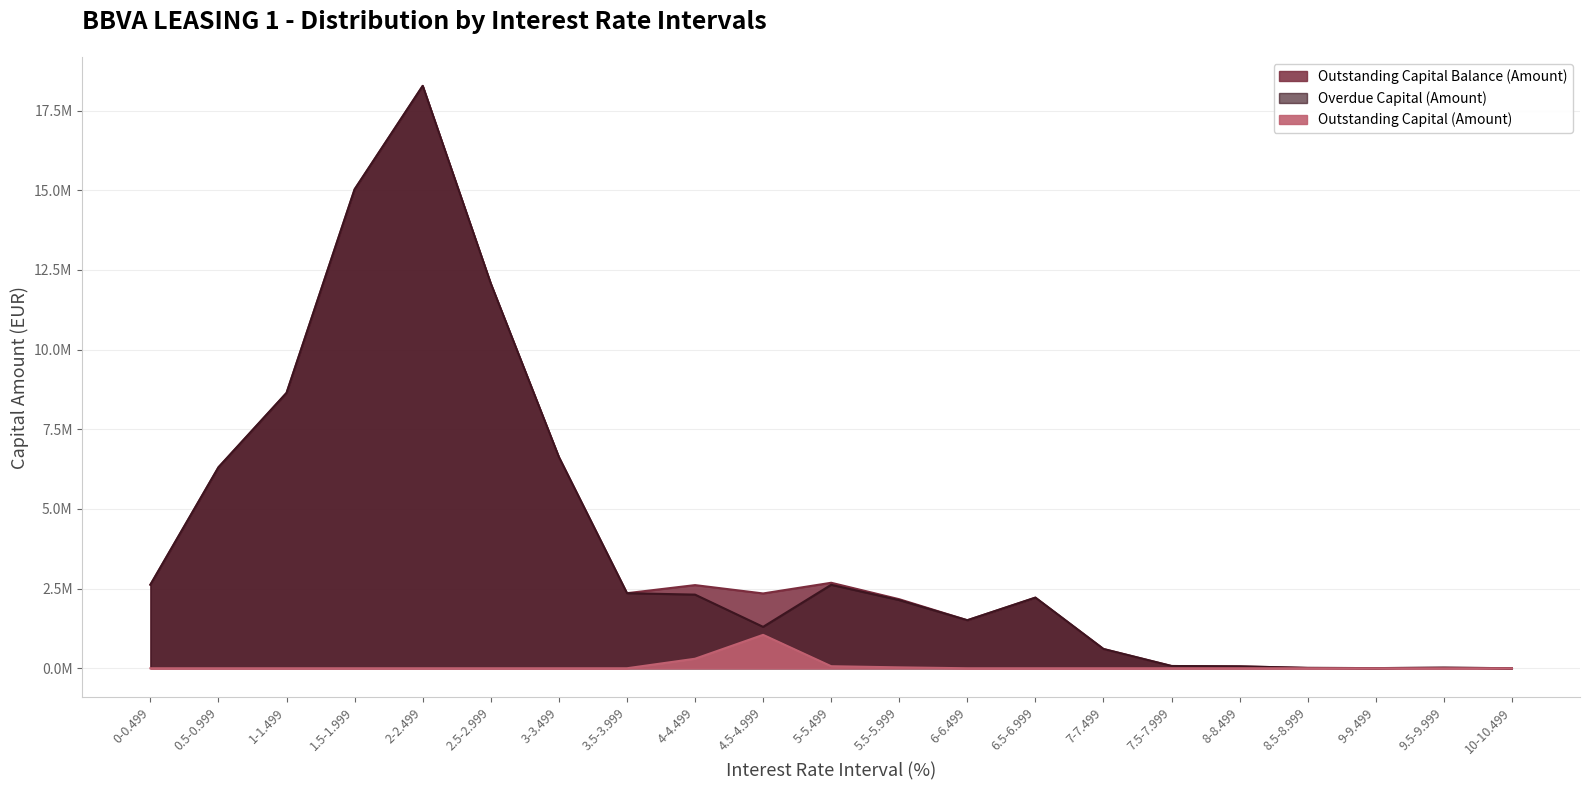

What is the value of the Outstanding Capital Balance (Amount) point at the 11th from the left?

2682506.6